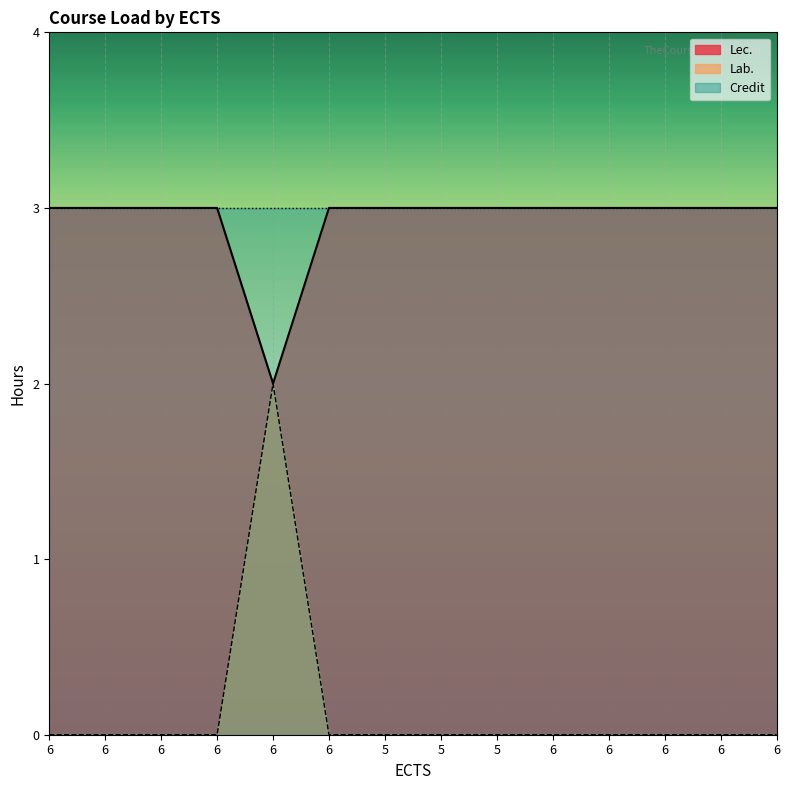

In Lab., how many points are higher than both neighbors (excluding endpoints)?

1